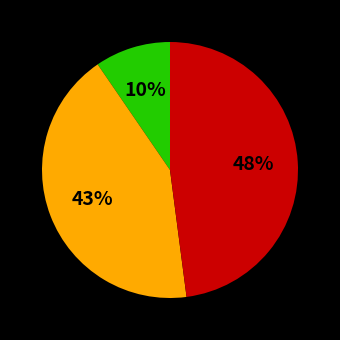

Is there a majority slice in this chart?

No